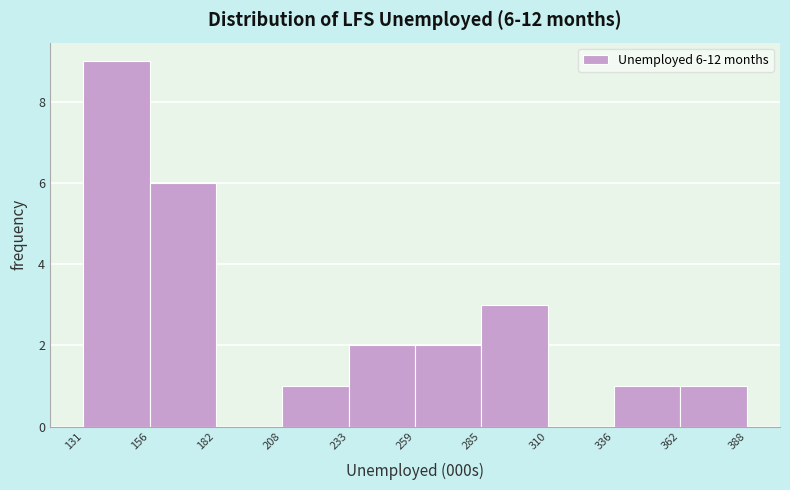

Over which range of the x-axis is the bar tallest?

131 to 156